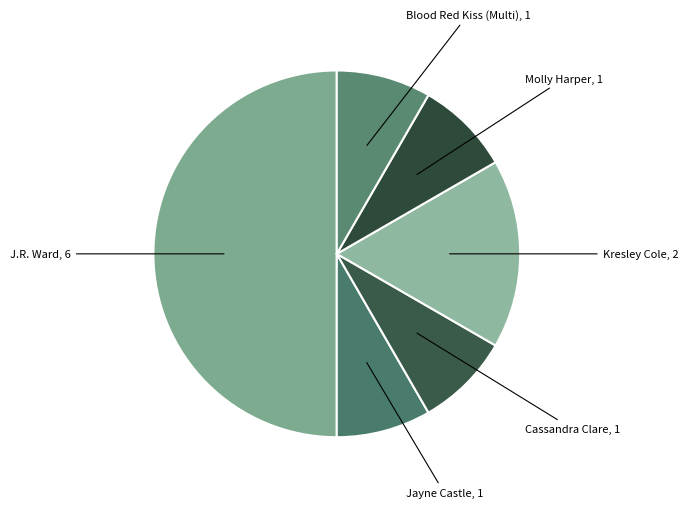

How many segments does this pie chart have?

6